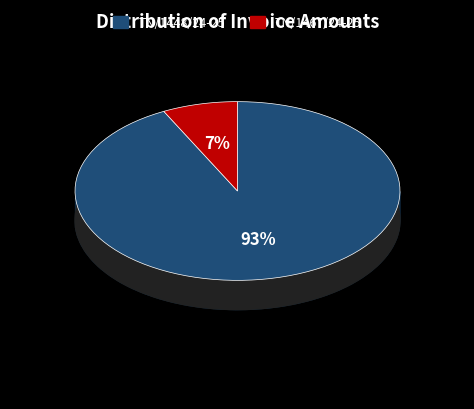

The TN/1467/24-25 slice represents 20% of the pie. True or false?

False